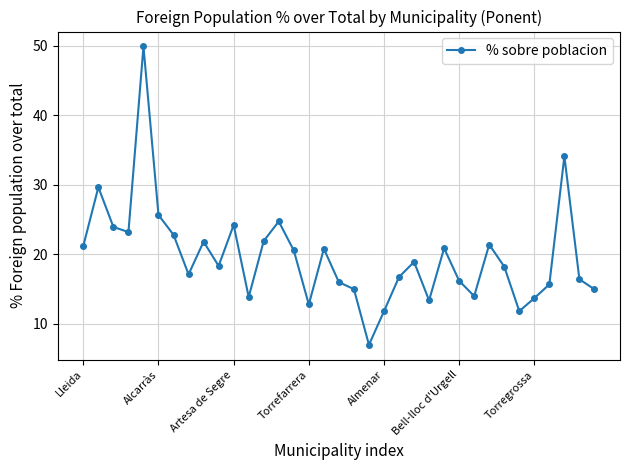

What is the value of the 9th point from the left?

21.8